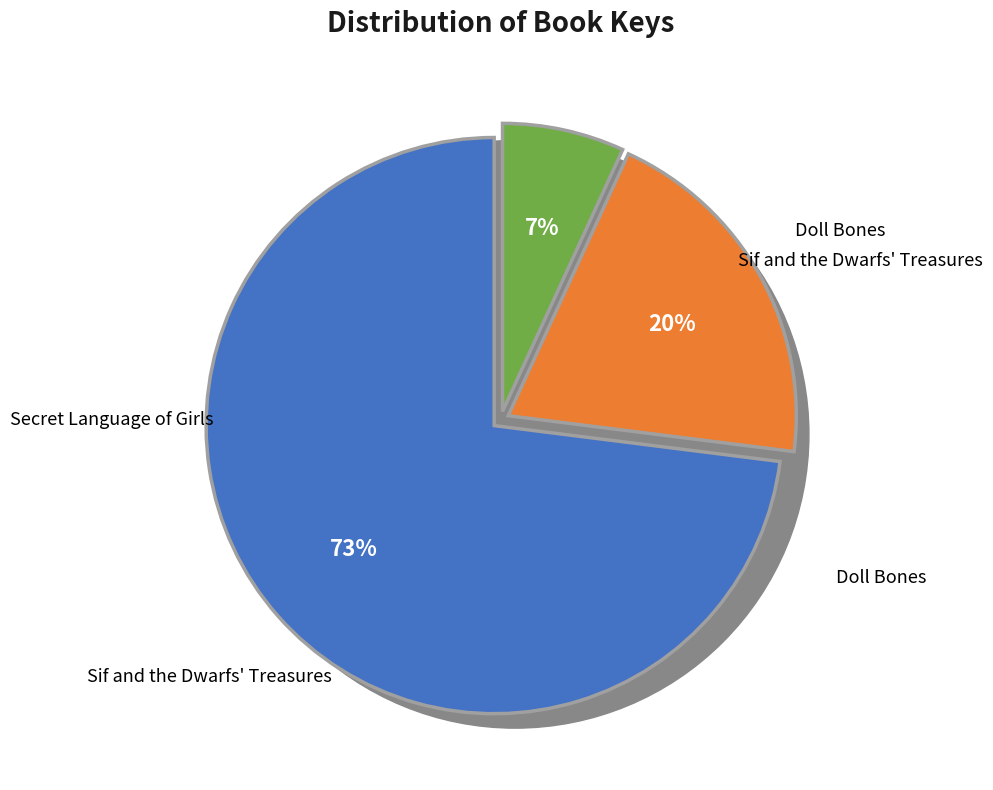

Which category has the smallest portion of the pie?

Secret Language of Girls